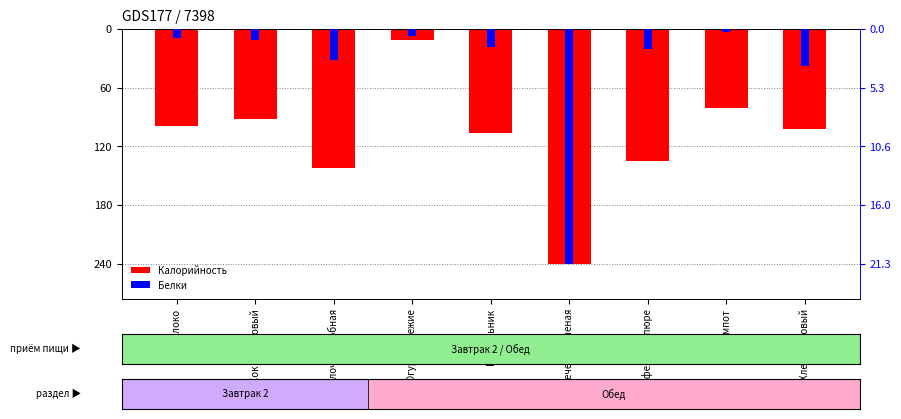

Which category has the highest value in the Белки series?

Компот